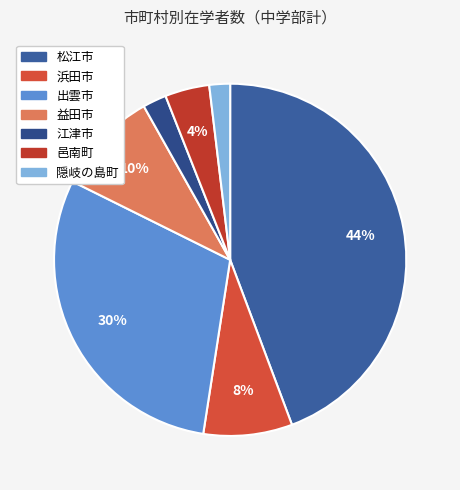

To the nearest percent, what is the difference between the 益田市 and 出雲市 slice percentages?

20%